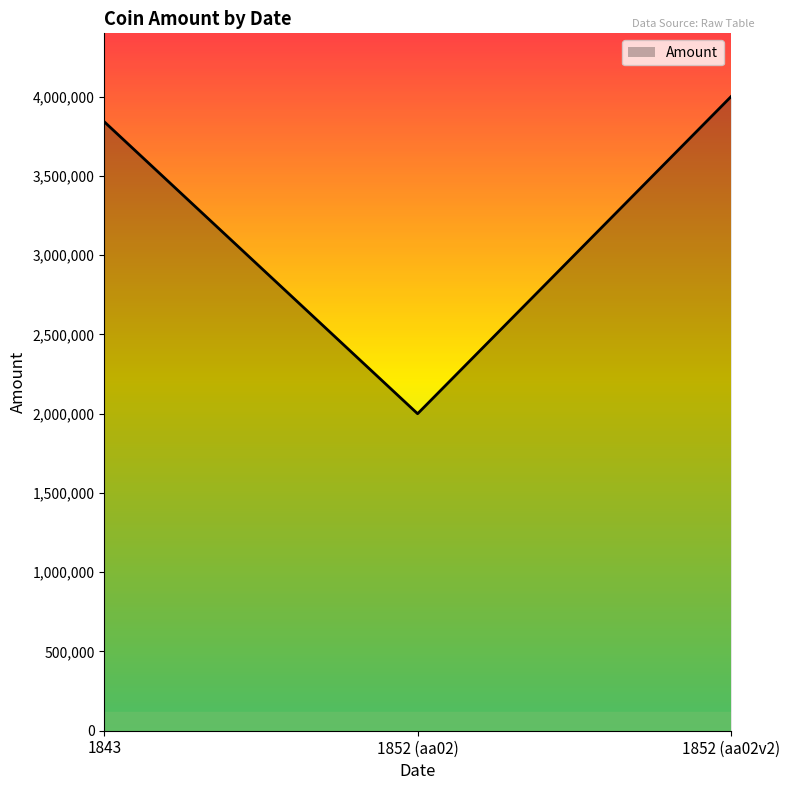

Rank the categories by value from highest to lowest.

1852 (aa02v2), 1843, 1852 (aa02)